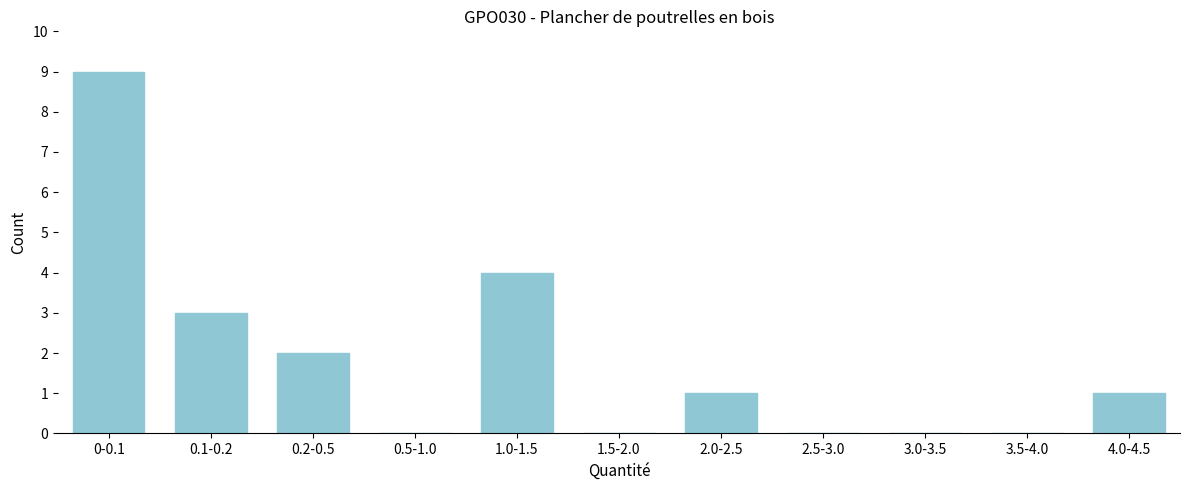

Reading right to left, list all the values displayed in this chart.

4.0-4.5=1	3.5-4.0=0	3.0-3.5=0	2.5-3.0=0	2.0-2.5=1	1.5-2.0=0	1.0-1.5=4	0.5-1.0=0	0.2-0.5=2	0.1-0.2=3	0-0.1=9